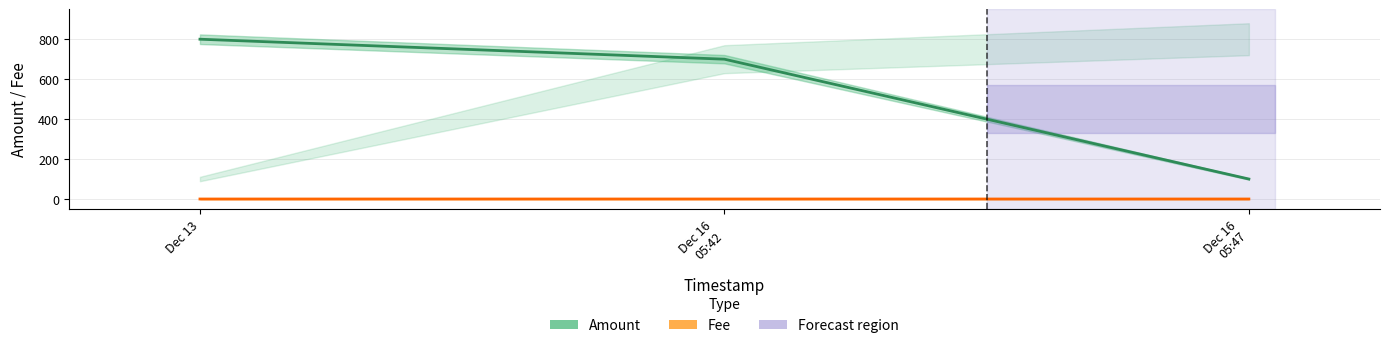

Which label corresponds to the smallest value in the chart?

Dec 16
05:47